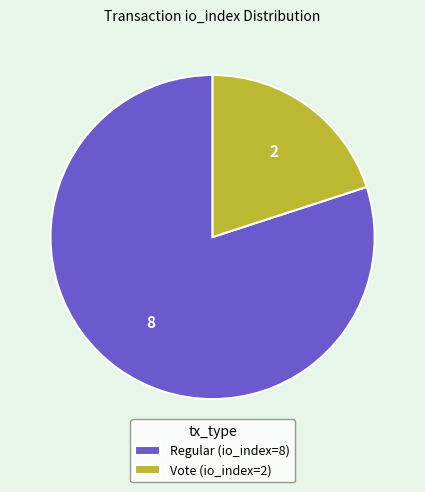

The Vote (io_index=2) slice represents 11% of the pie. True or false?

False